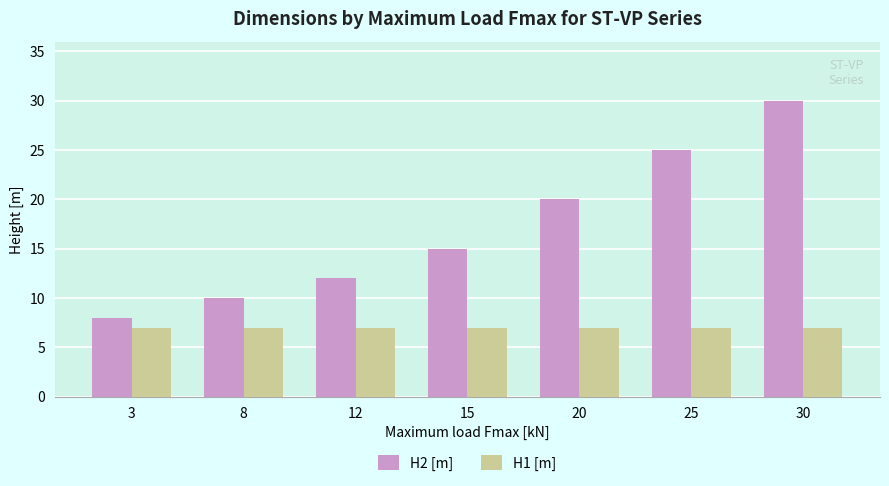

Rank the series by their maximum value, from lowest to highest.

H1 [m], H2 [m]